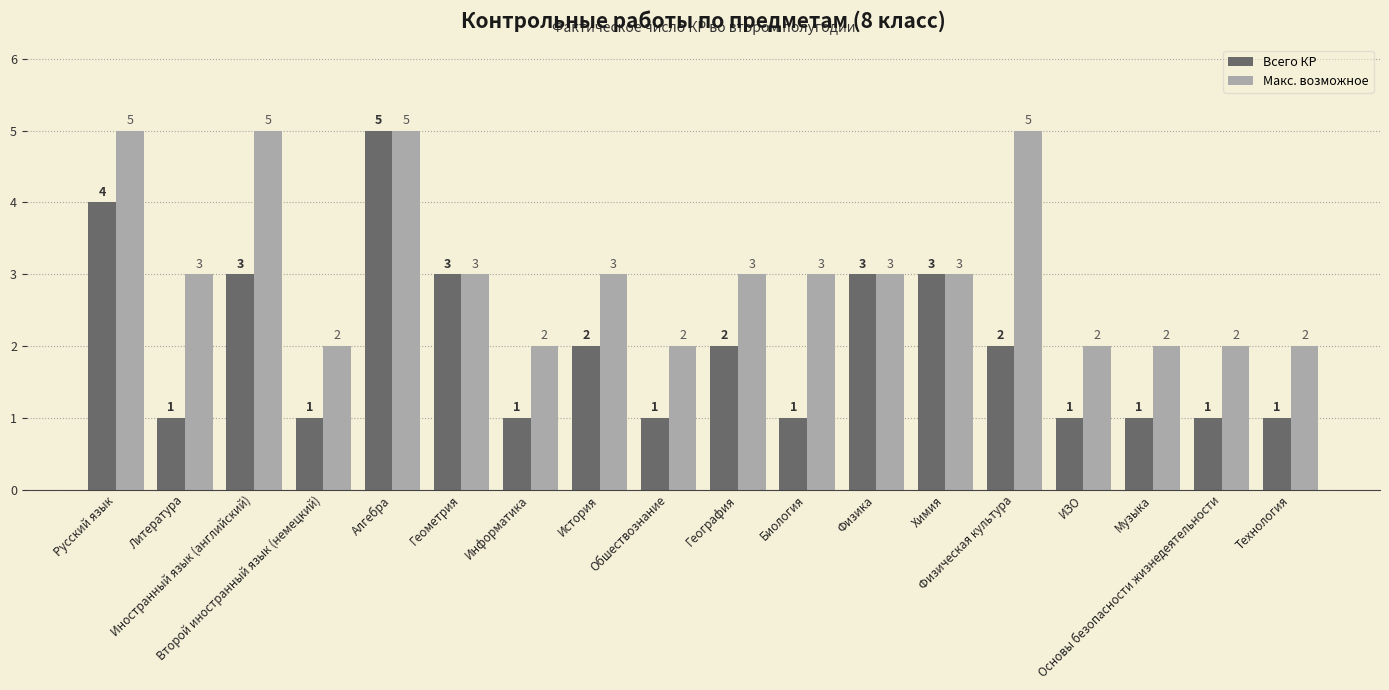

Count the Всего КР values in the range 1 to 3.

16